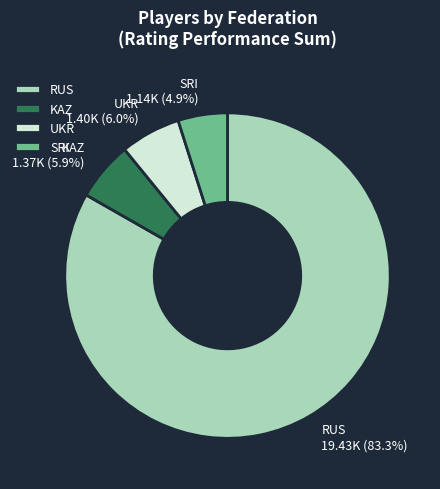

Which category has the smallest portion of the pie?

SRI